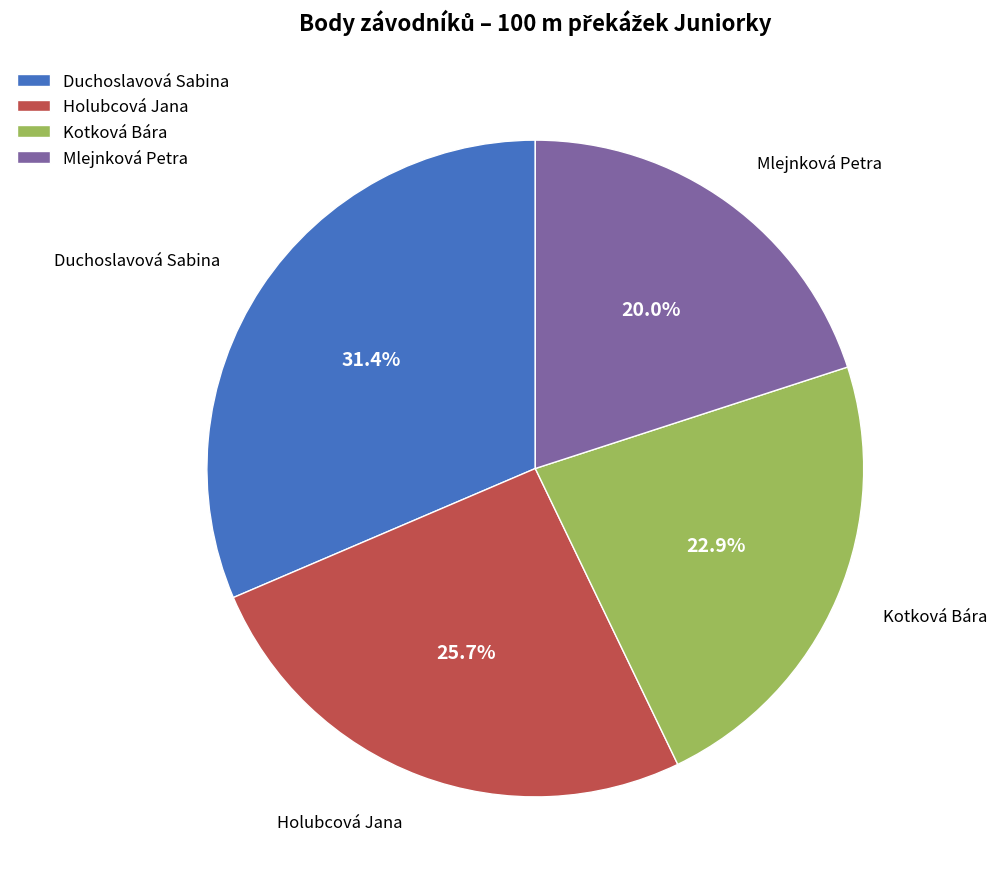

Is there a majority slice in this chart?

No